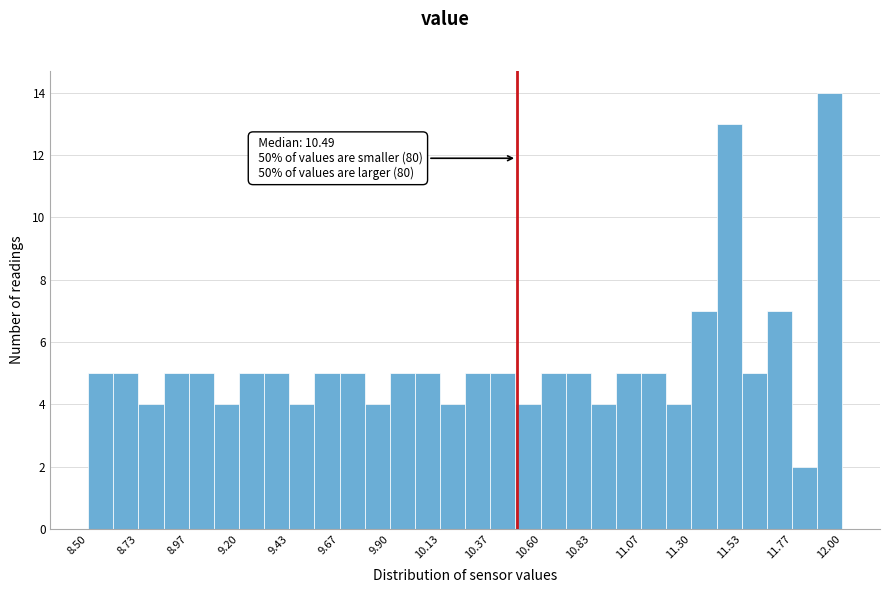

Around what value on the x-axis is the tallest bar? Give the approximate position of its centre, as read against the axis.

11.95